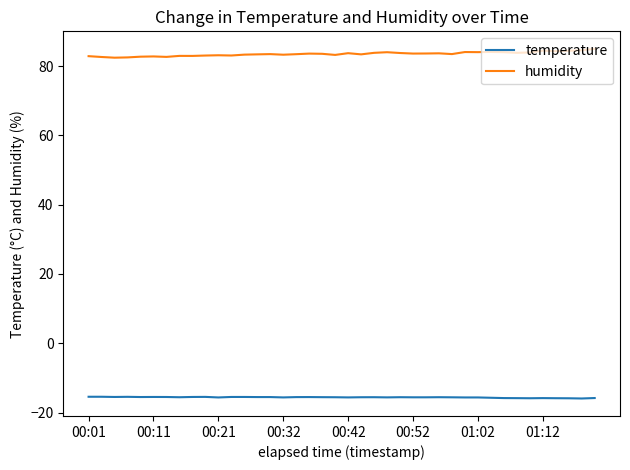

Does the chart display data point markers on the line(s)?

No